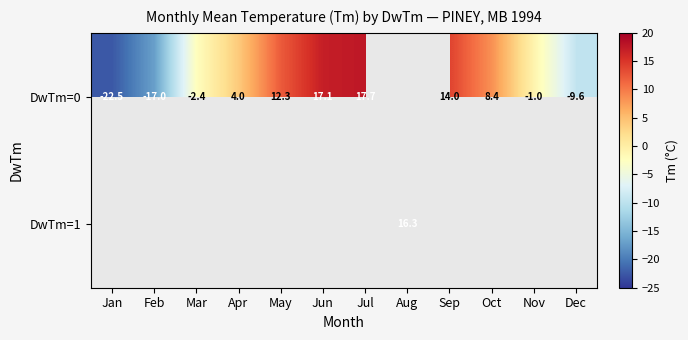

Is it true that DwTm=0 equals 6.9 at May?

False